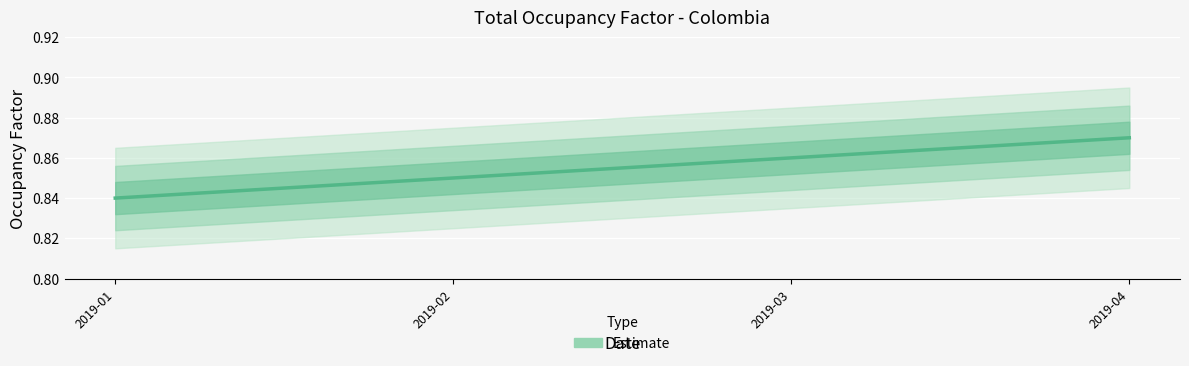

Which label corresponds to the smallest value in the chart?

2019-01